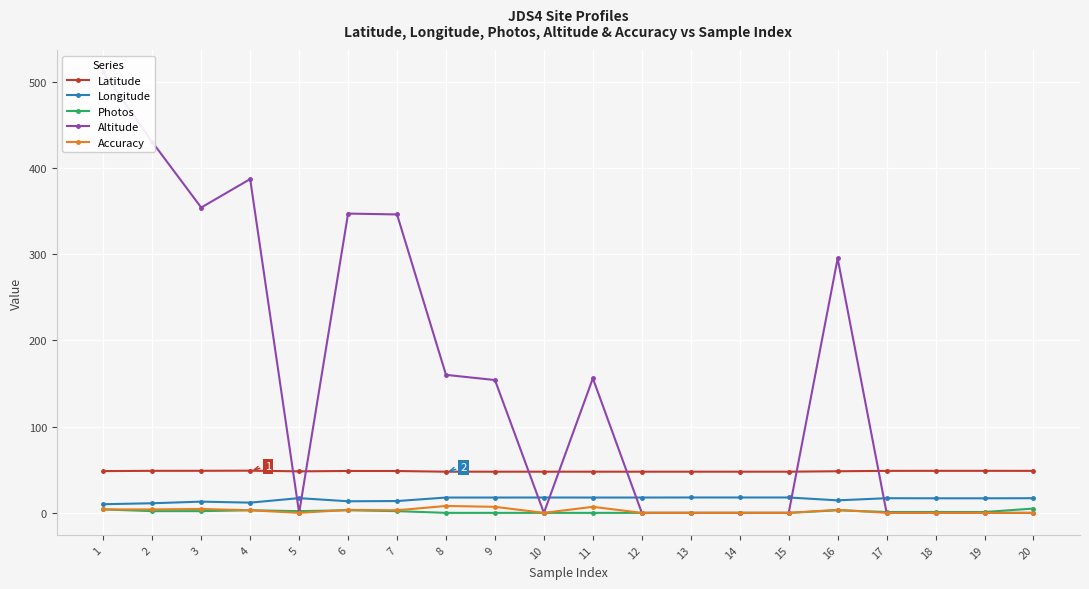

How many data points in Accuracy are less than 3?

10